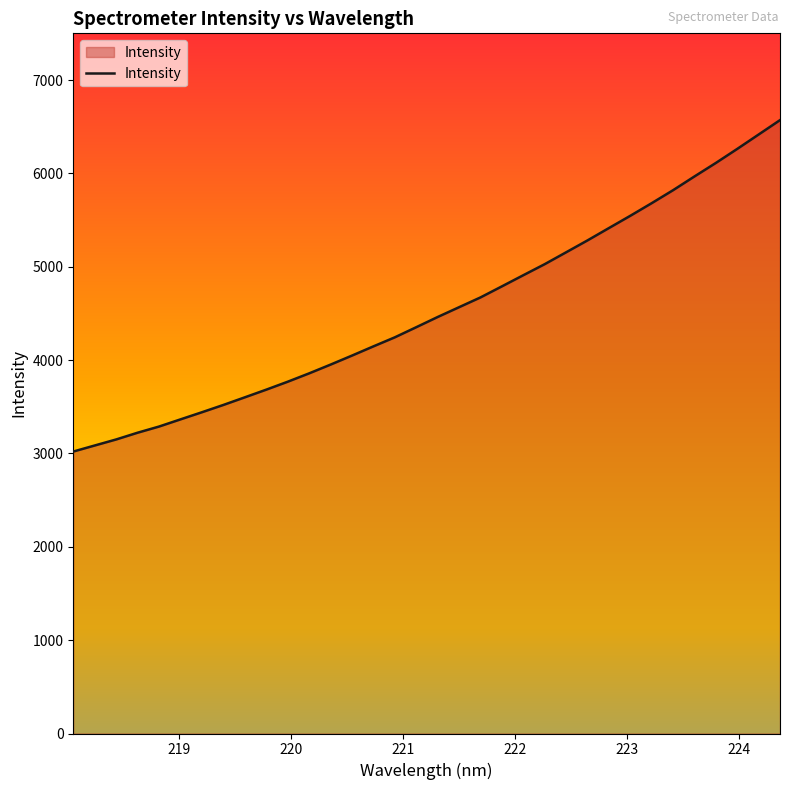

How many categories are shown in the chart?

34